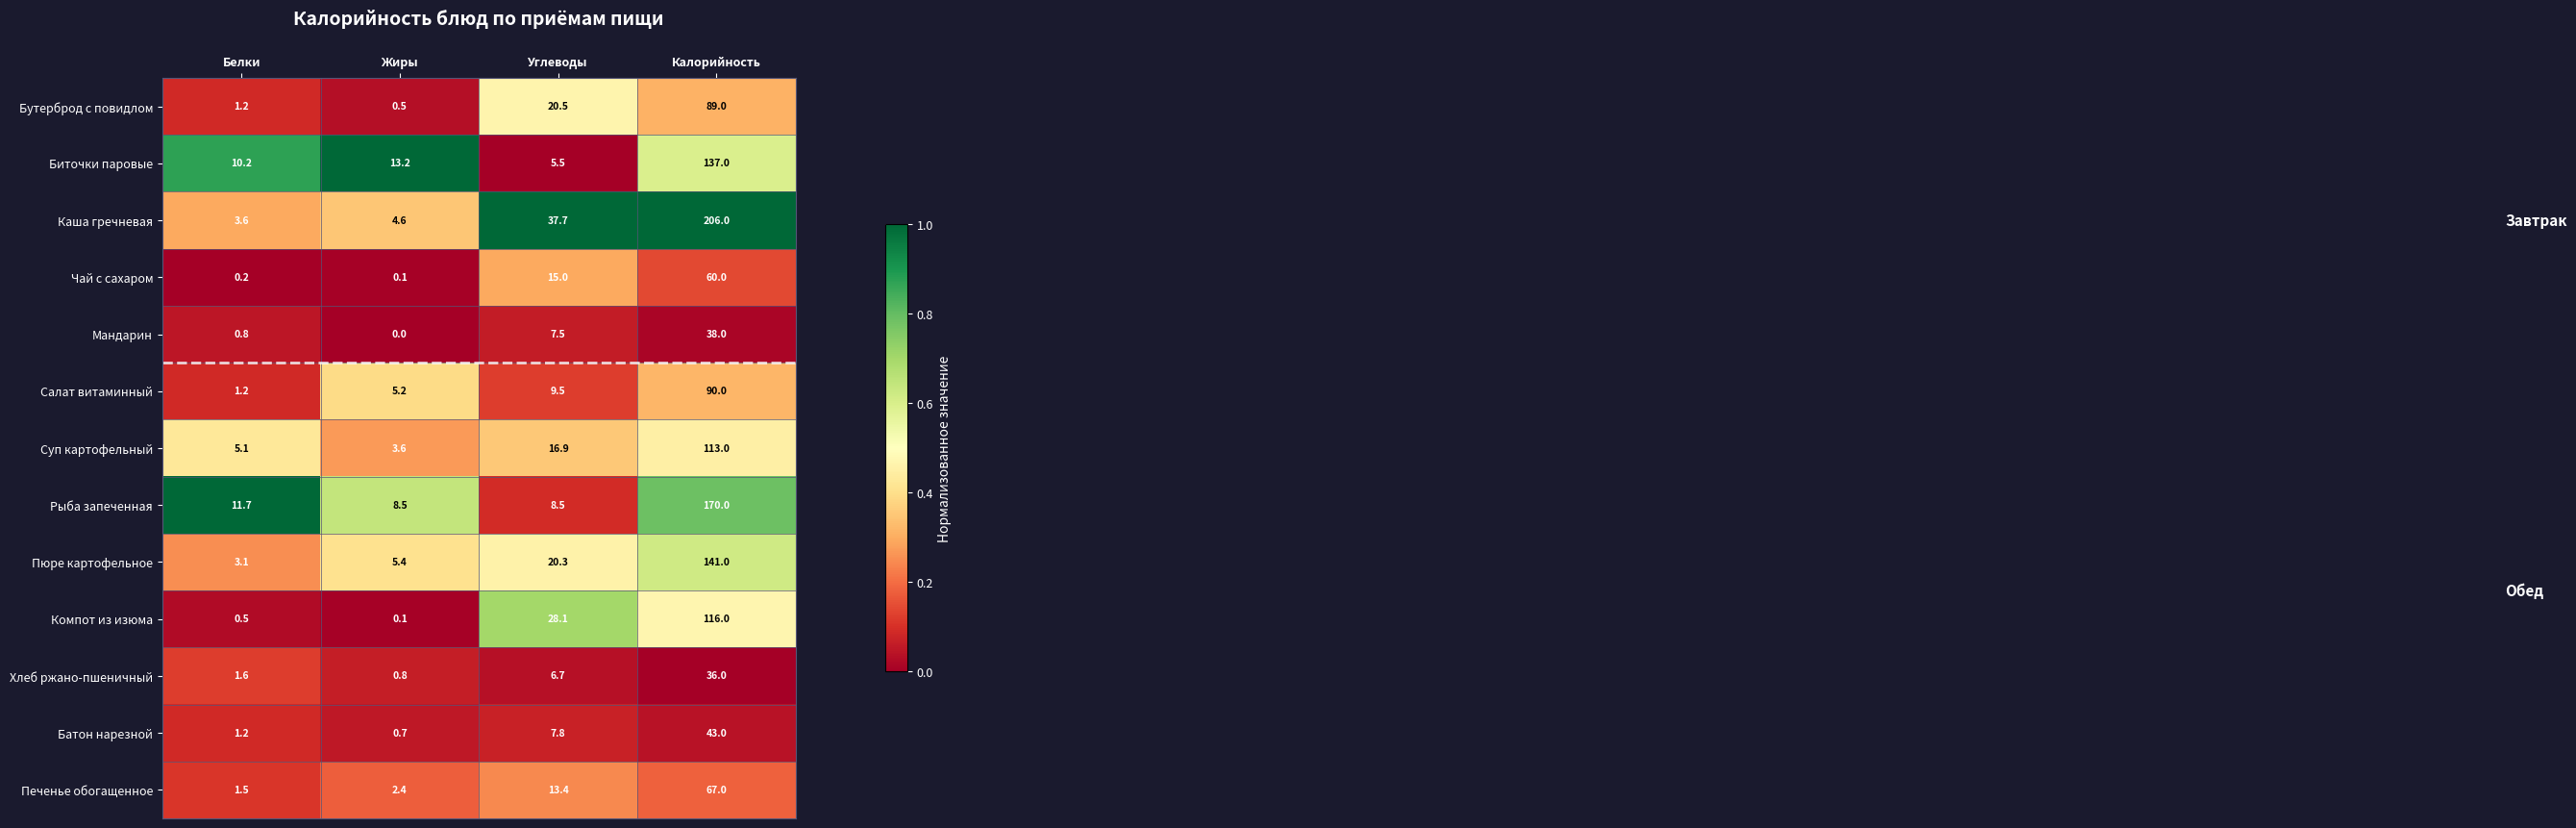

Where does the Мандарин series first go above 7?

Углеводы